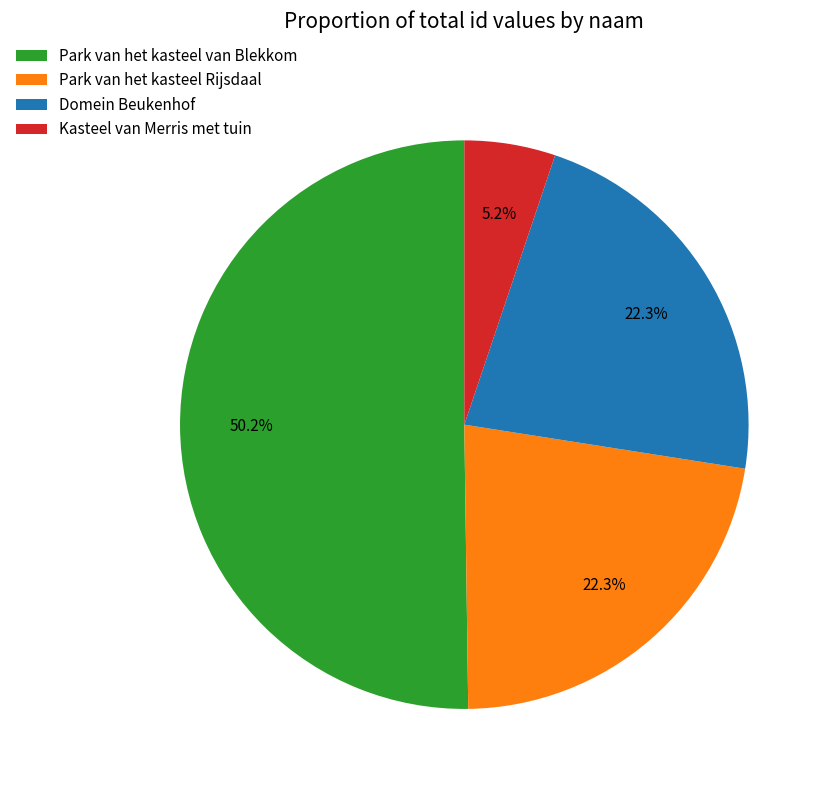

To the nearest percent, what portion does Kasteel van Merris met tuin represent?

5%